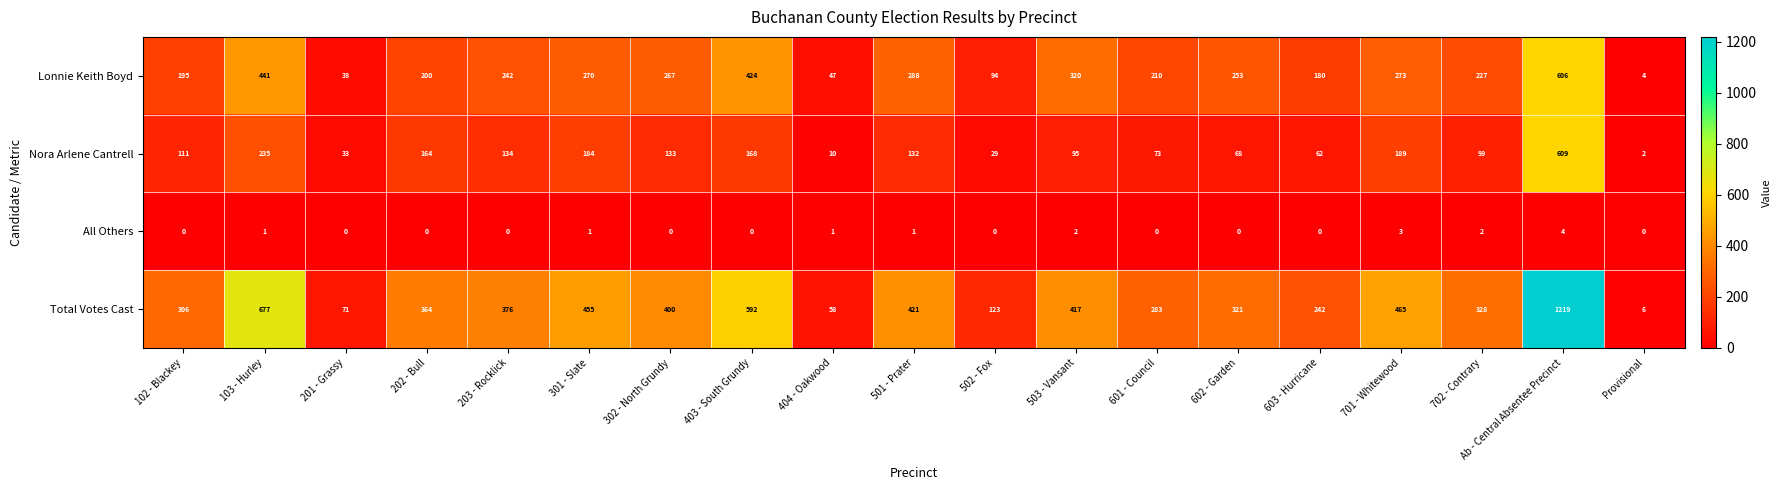

At which label is Nora Arlene Cantrell closest to 305?

103 - Hurley